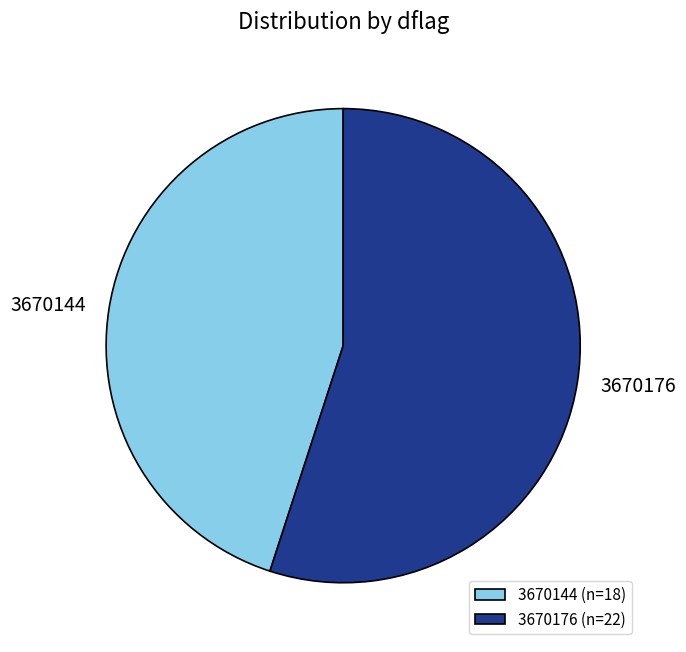

The 3670144 slice represents 56% of the pie. True or false?

False